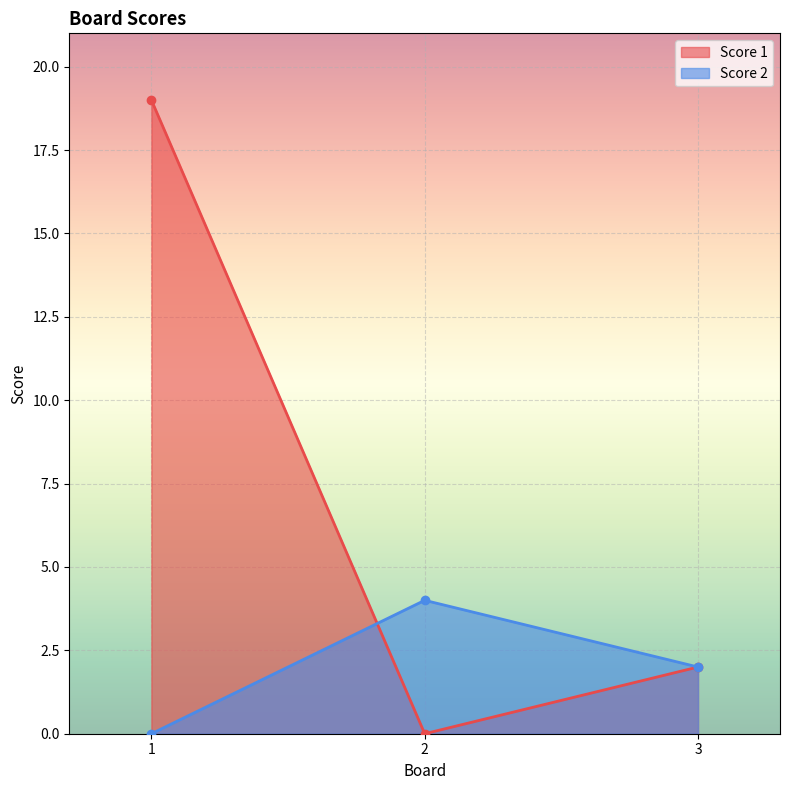

Is it true that Score 2 equals 6 at 2?

False